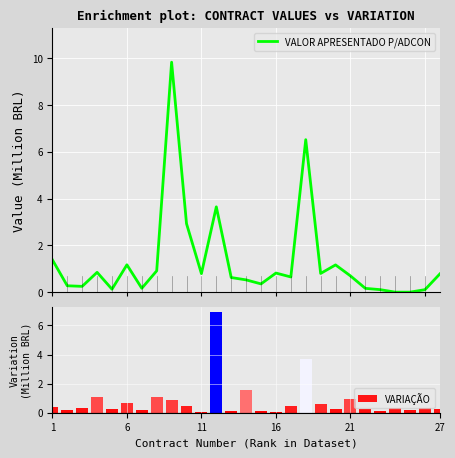

What is the maximum value for VALOR APRESENTADO P/ADCON?

9.8